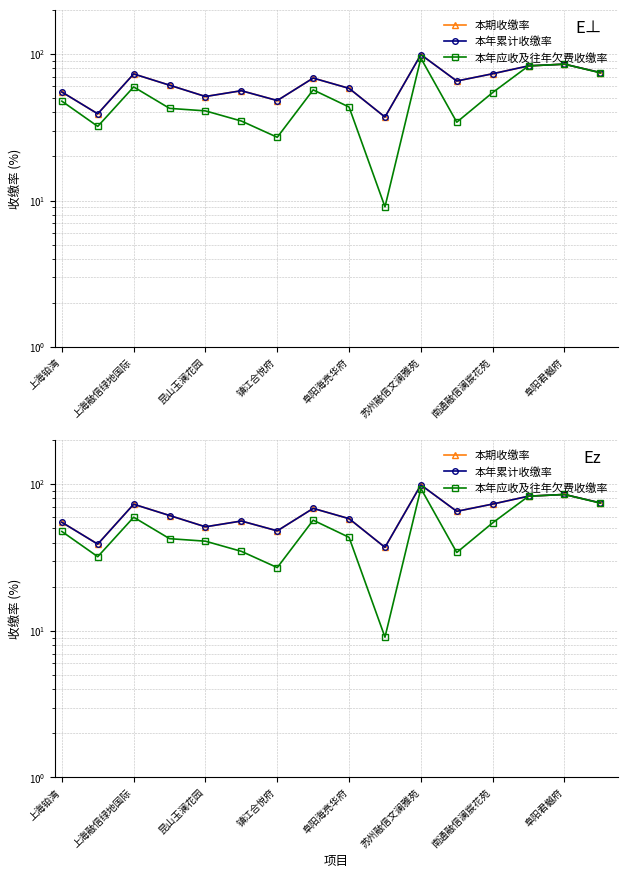

True or false: 本年应收及往年欠费收缴率 and 本期收缴率 cross at least once.

False